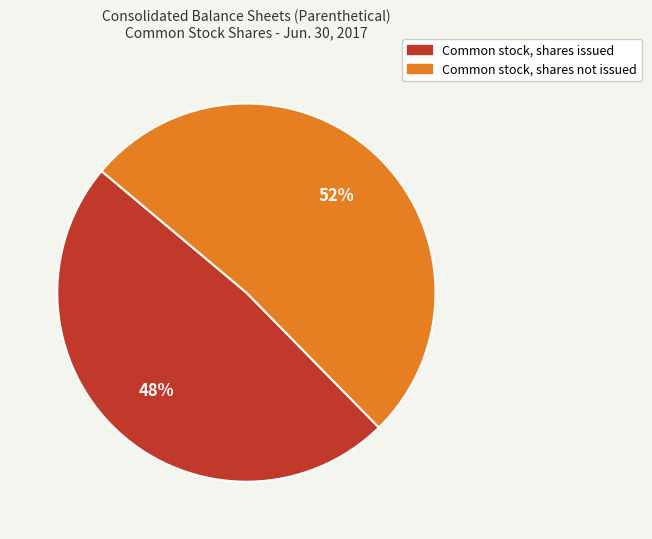

How many slices are in this pie chart?

2